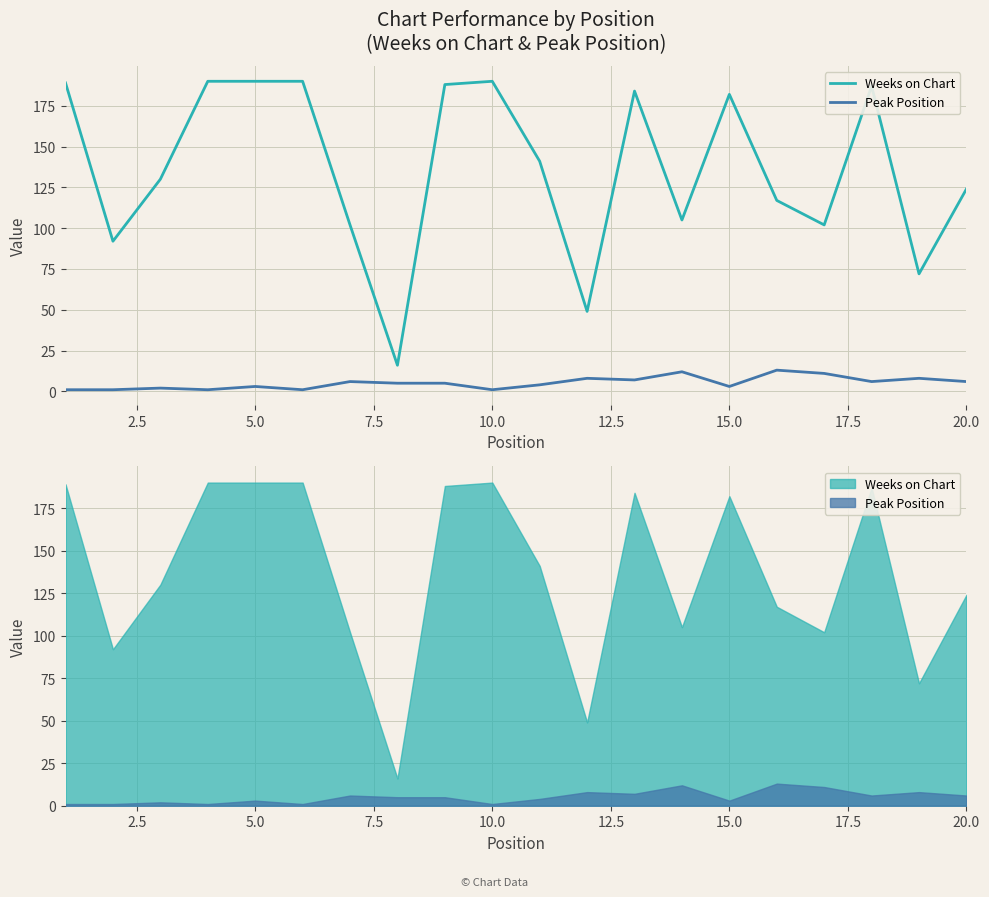

Does the chart display data point markers on the line(s)?

No